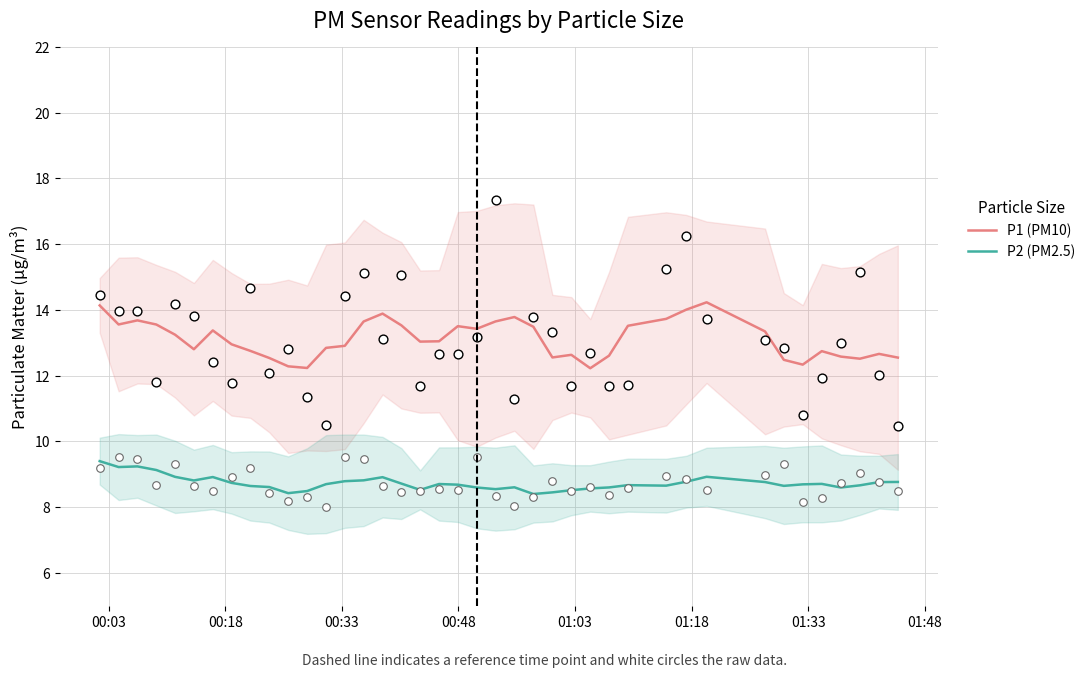

Which series contains the highest Y value?

P1 (PM10)